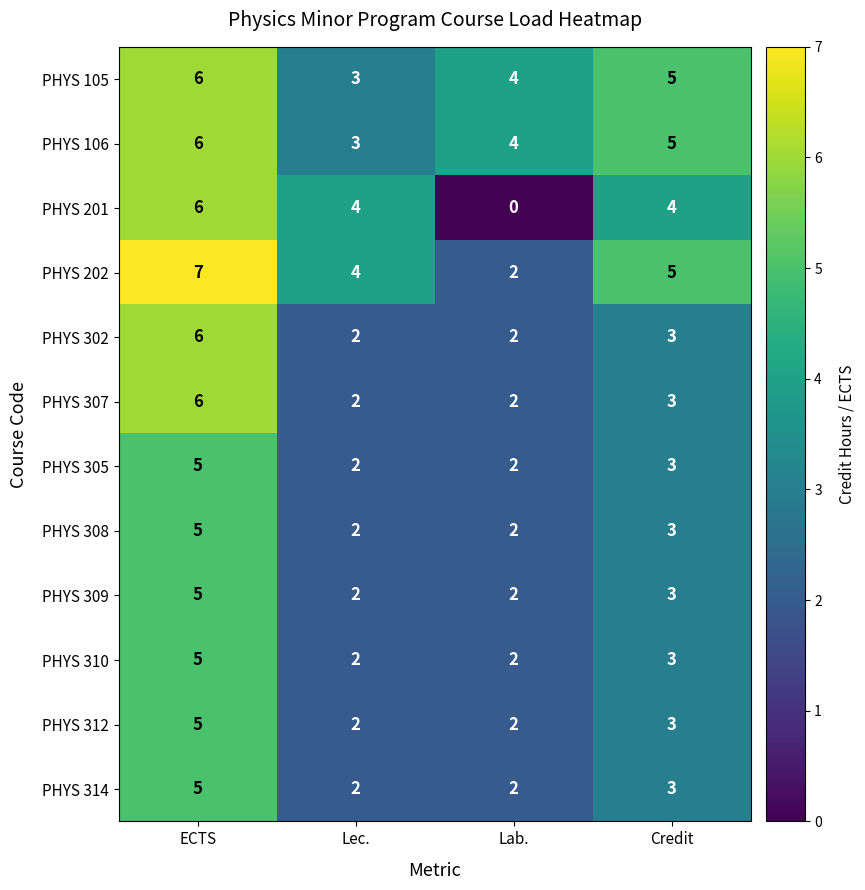

What is the total value across all series at Credit?

43